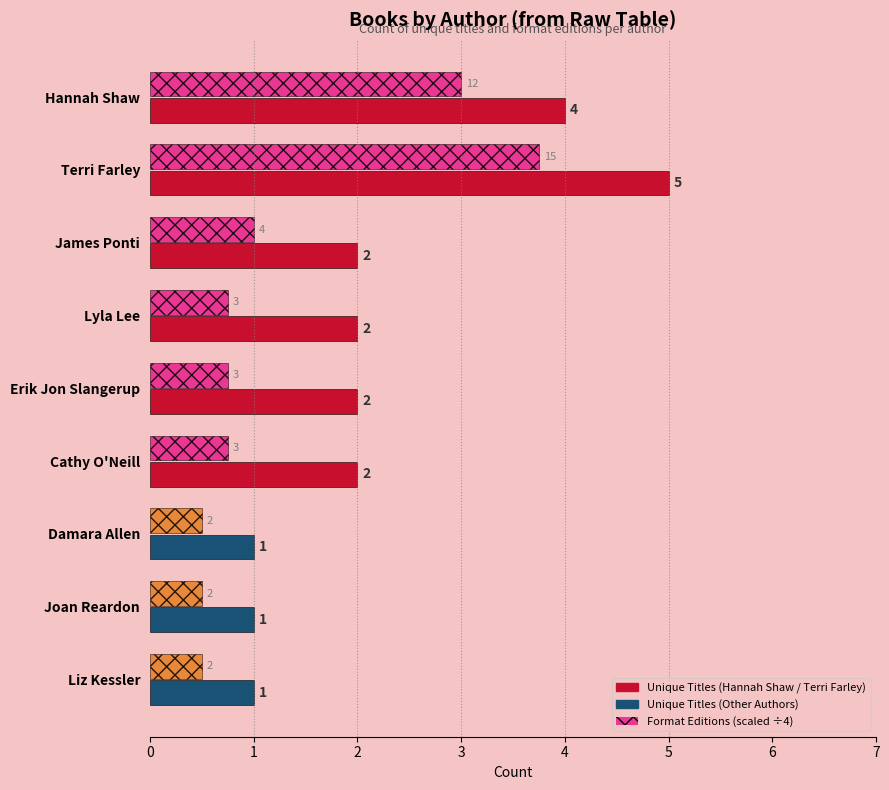

At which category is the sum across all series the highest?

Terri Farley